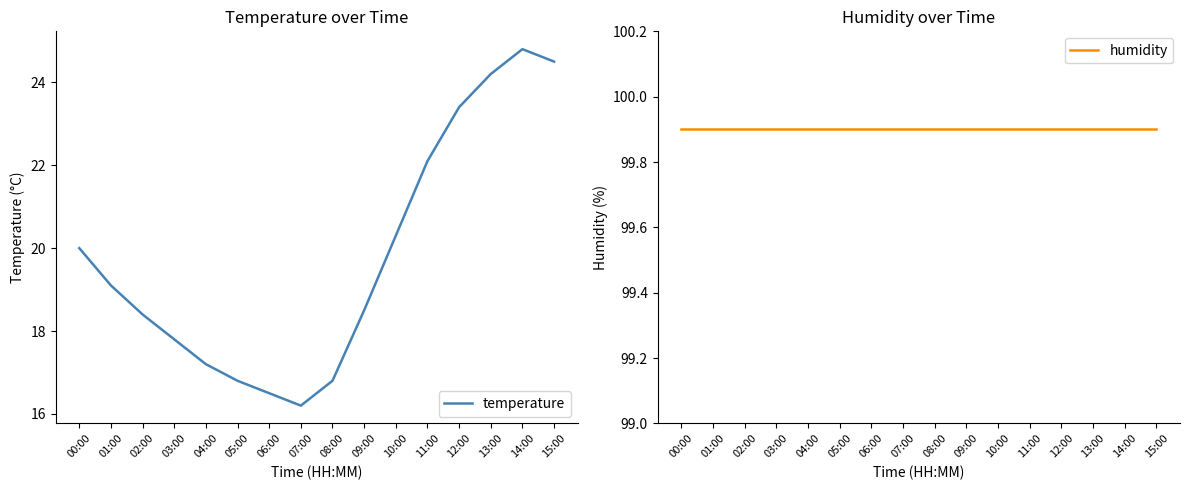

How many data points does each series have?

16